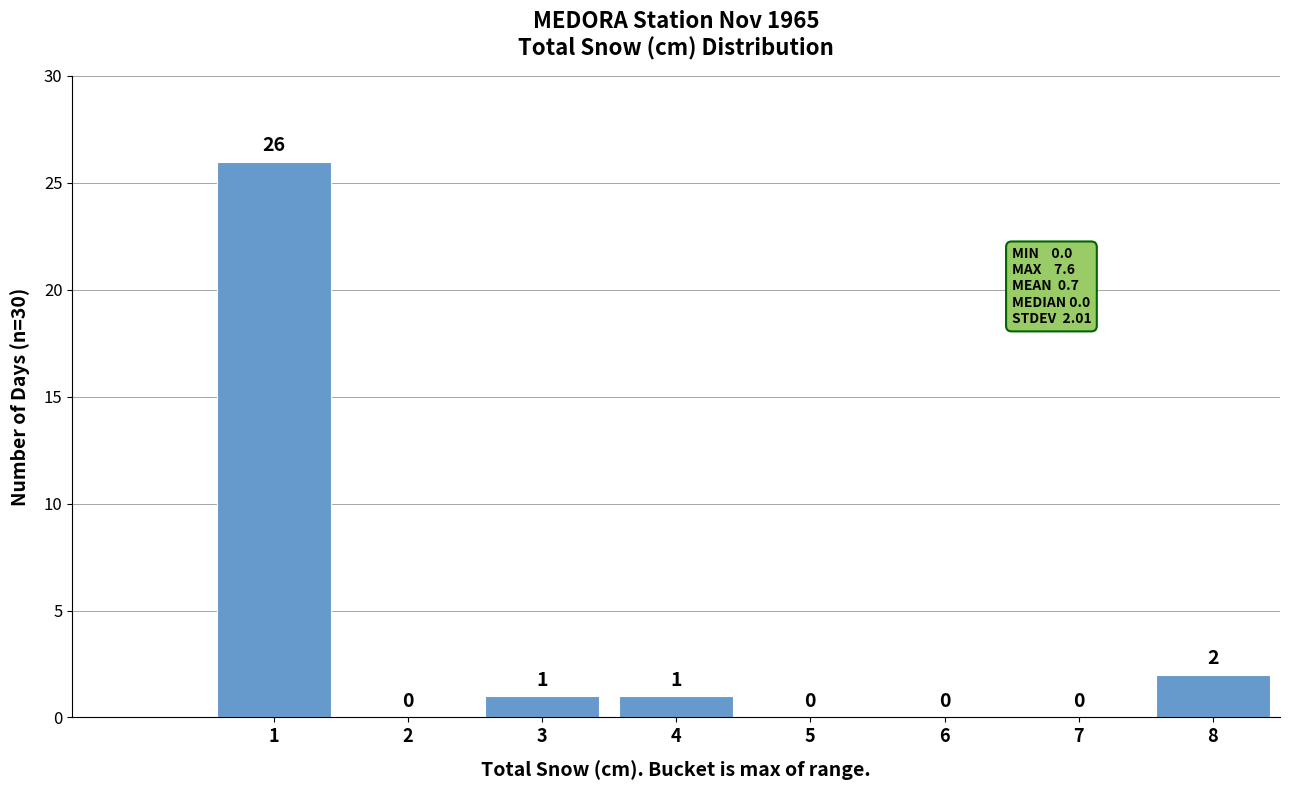

Reading right to left, what are all the values shown in this chart?

8=2	7=0	6=0	5=0	4=1	3=1	2=0	1=26